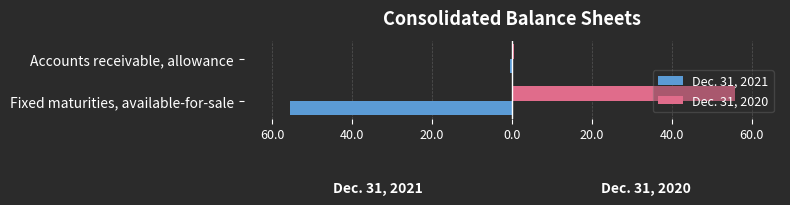

What are all the series names shown in the legend?

Dec. 31, 2021, Dec. 31, 2020